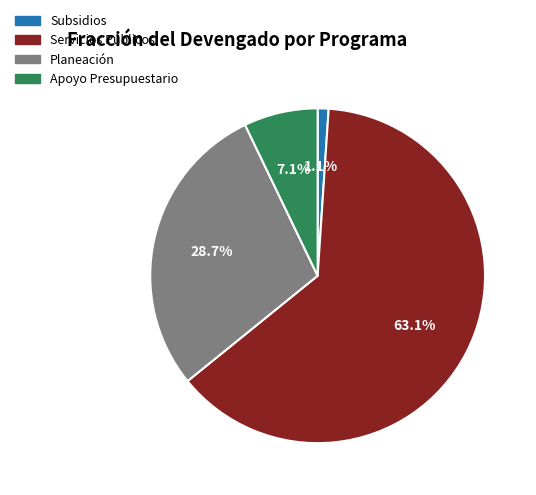

Is there a majority slice in this chart?

Yes